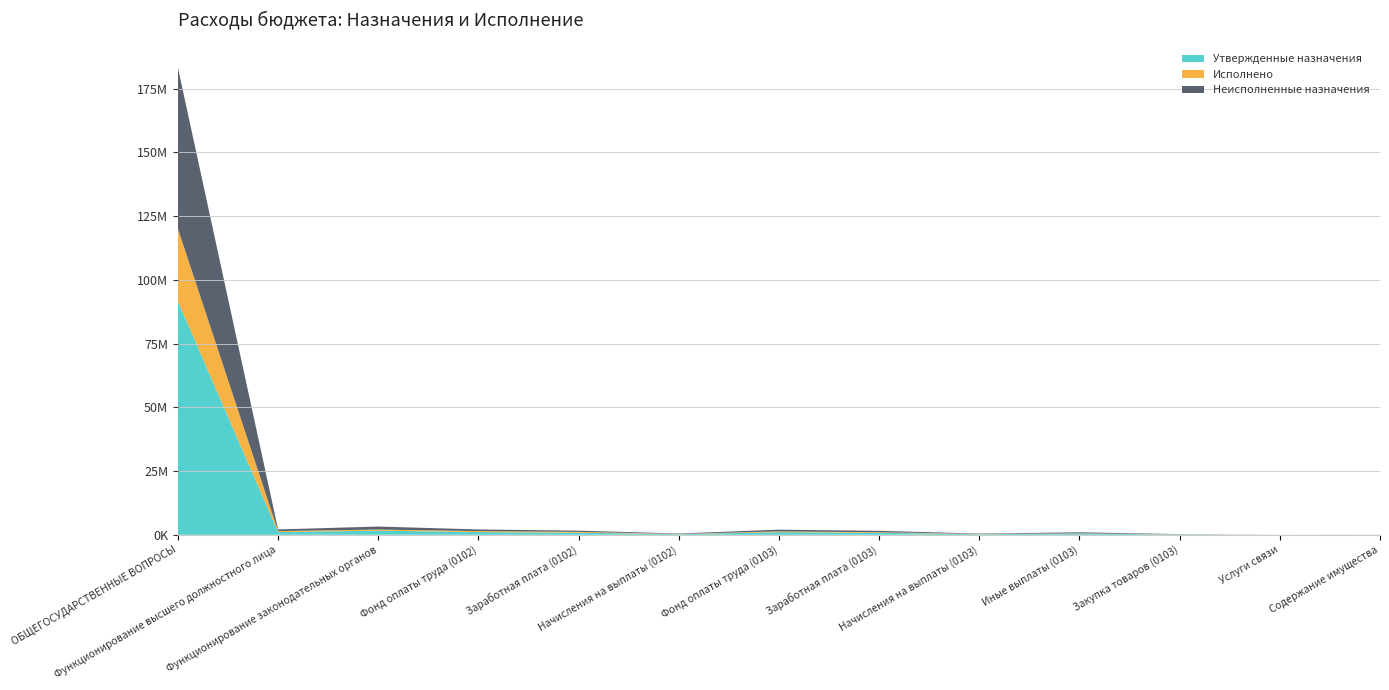

Reading left to right, extract all data points from this chart.

Утвержденные назначения: ОБЩЕГОСУДАРСТВЕННЫЕ ВОПРОСЫ=91597598.9	Функционирование высшего должностного лица=1041086.0	Функционирование законодательных органов=1608412.1	Фонд оплаты труда (0102)=1041086.0	Заработная плата (0102)=799605.0	Начисления на выплаты (0102)=241481.0	Фонд оплаты труда (0103)=1000013.6	Заработная плата (0103)=768059.6	Начисления на выплаты (0103)=231954.0	Иные выплаты (0103)=481248.5	Закупка товаров (0103)=124850.0	Услуги связи=6000.0	Содержание имущества=23200.0
Исполнено: ОБЩЕГОСУДАРСТВЕННЫЕ ВОПРОСЫ=28426692.9	Функционирование высшего должностного лица=397039.9	Функционирование законодательных органов=438710.2	Фонд оплаты труда (0102)=397039.9	Заработная плата (0102)=323019.3	Начисления на выплаты (0102)=74020.5	Фонд оплаты труда (0103)=313914.2	Заработная плата (0103)=228171.3	Начисления на выплаты (0103)=85742.9	Иные выплаты (0103)=85500.0	Закупка товаров (0103)=39111.3	Услуги связи=514.3	Содержание имущества=1200.0
Неисполненные назначения: ОБЩЕГОСУДАРСТВЕННЫЕ ВОПРОСЫ=63170906.1	Функционирование высшего должностного лица=644046.1	Функционирование законодательных органов=1169701.9	Фонд оплаты труда (0102)=644046.1	Заработная плата (0102)=476585.7	Начисления на выплаты (0102)=167460.5	Фонд оплаты труда (0103)=686099.4	Заработная плата (0103)=539888.3	Начисления на выплаты (0103)=146211.1	Иные выплаты (0103)=395748.5	Закупка товаров (0103)=85738.7	Услуги связи=5485.7	Содержание имущества=22000.0